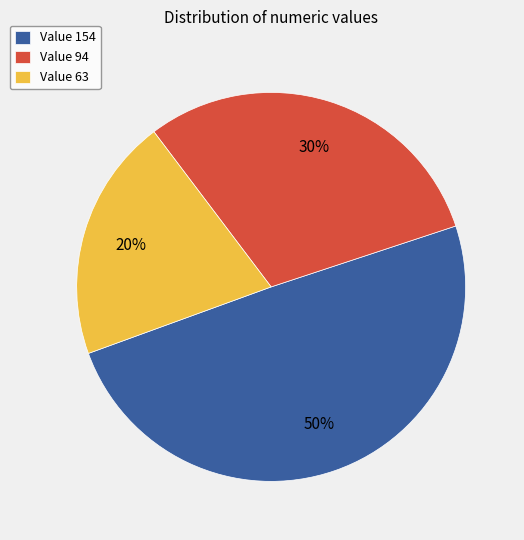

Does Value 63 represent more than half of the total?

No